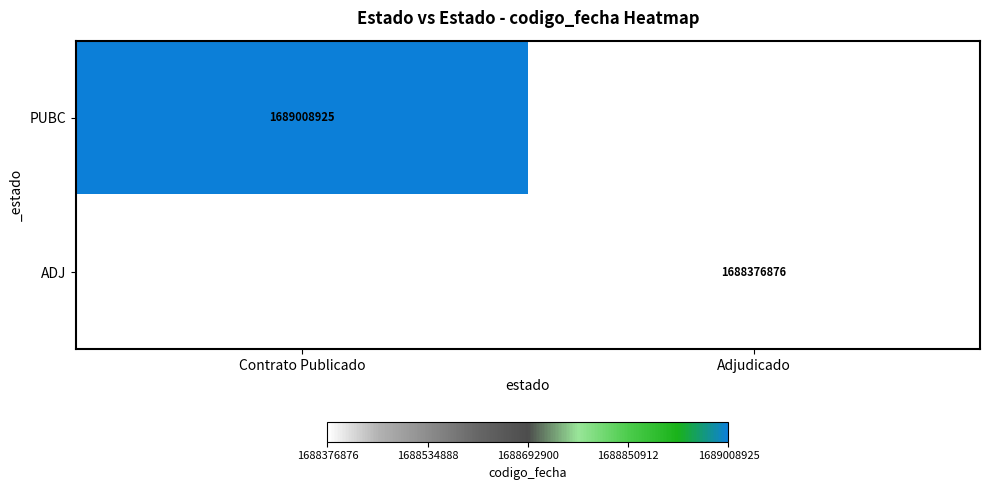

The PUBC series shows 442582613 at Contrato Publicado. True or false?

False